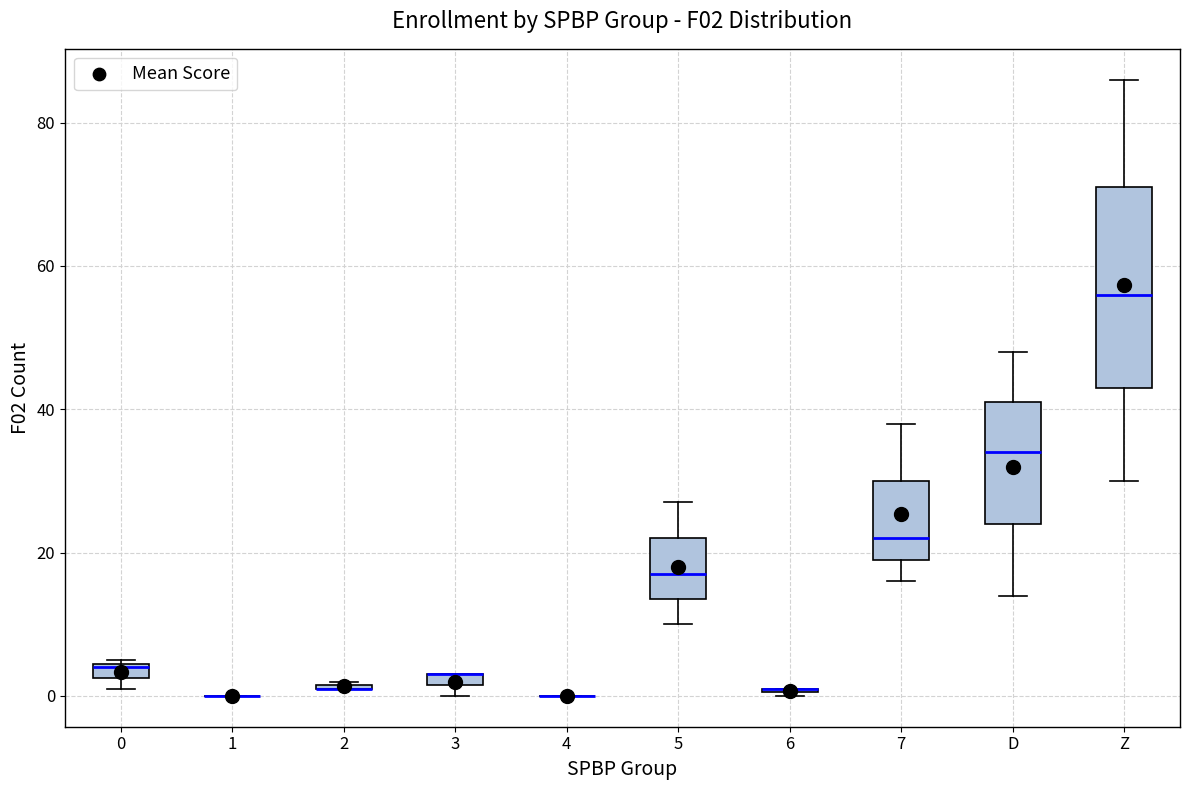

Comparing the boxes themselves (not the whiskers), which one is the tallest?

Z